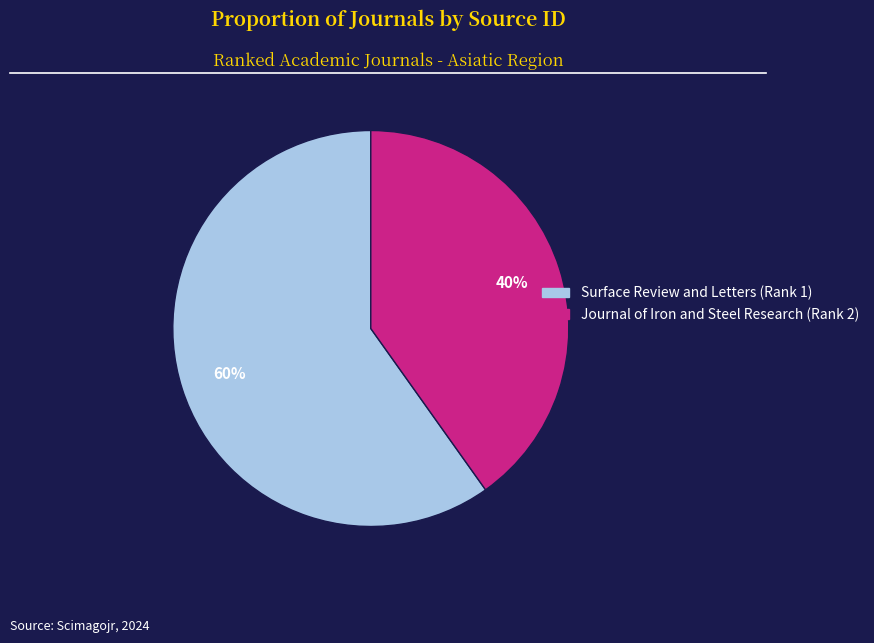

Rank the categories by value from lowest to highest.

Journal of Iron and Steel Research (Rank 2), Surface Review and Letters (Rank 1)